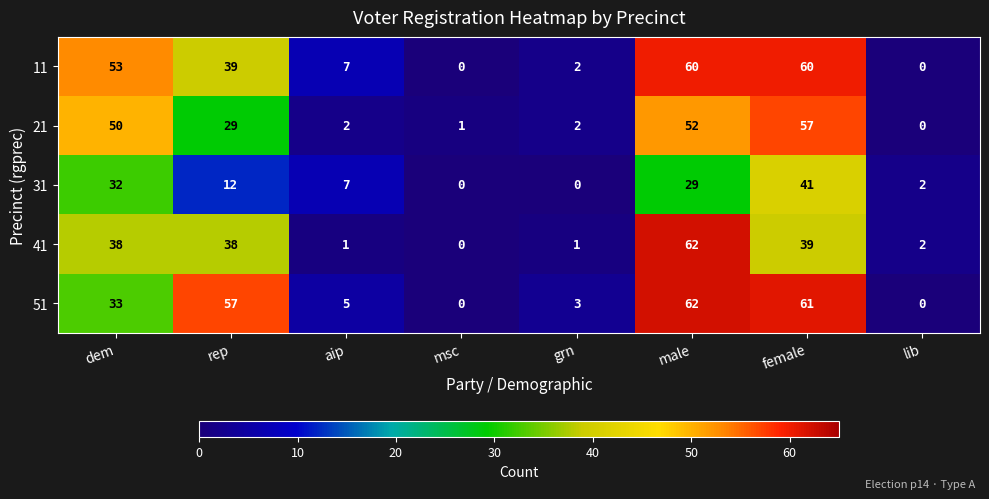

What is the greatest value displayed?

62